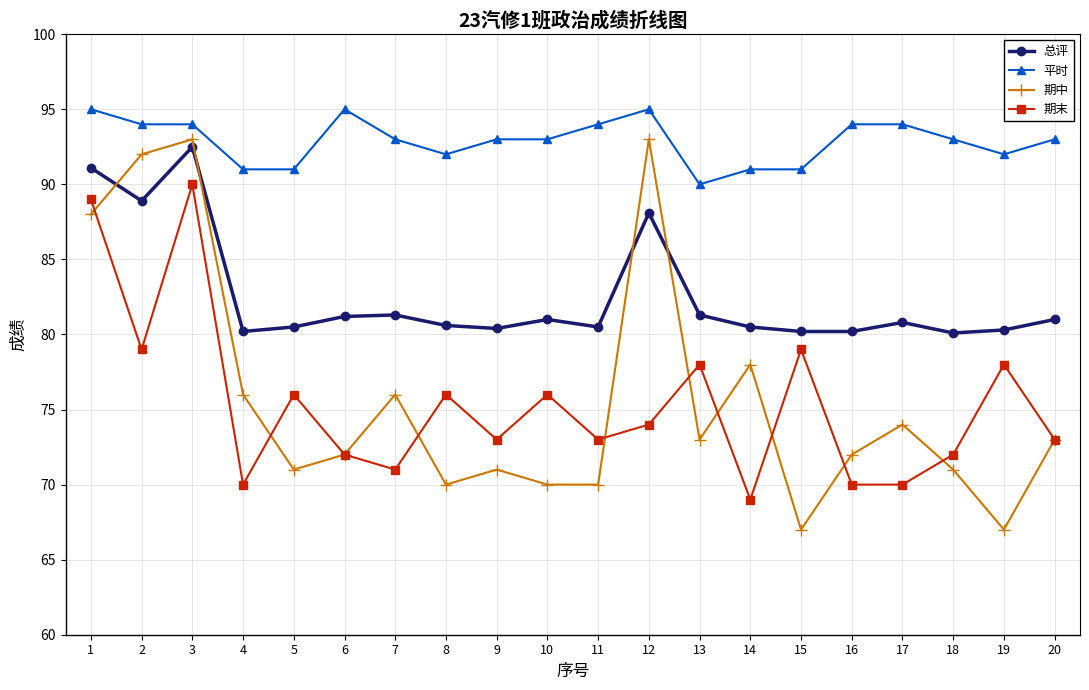

At 18, list the series in order from smallest to largest.

期中, 期末, 总评, 平时